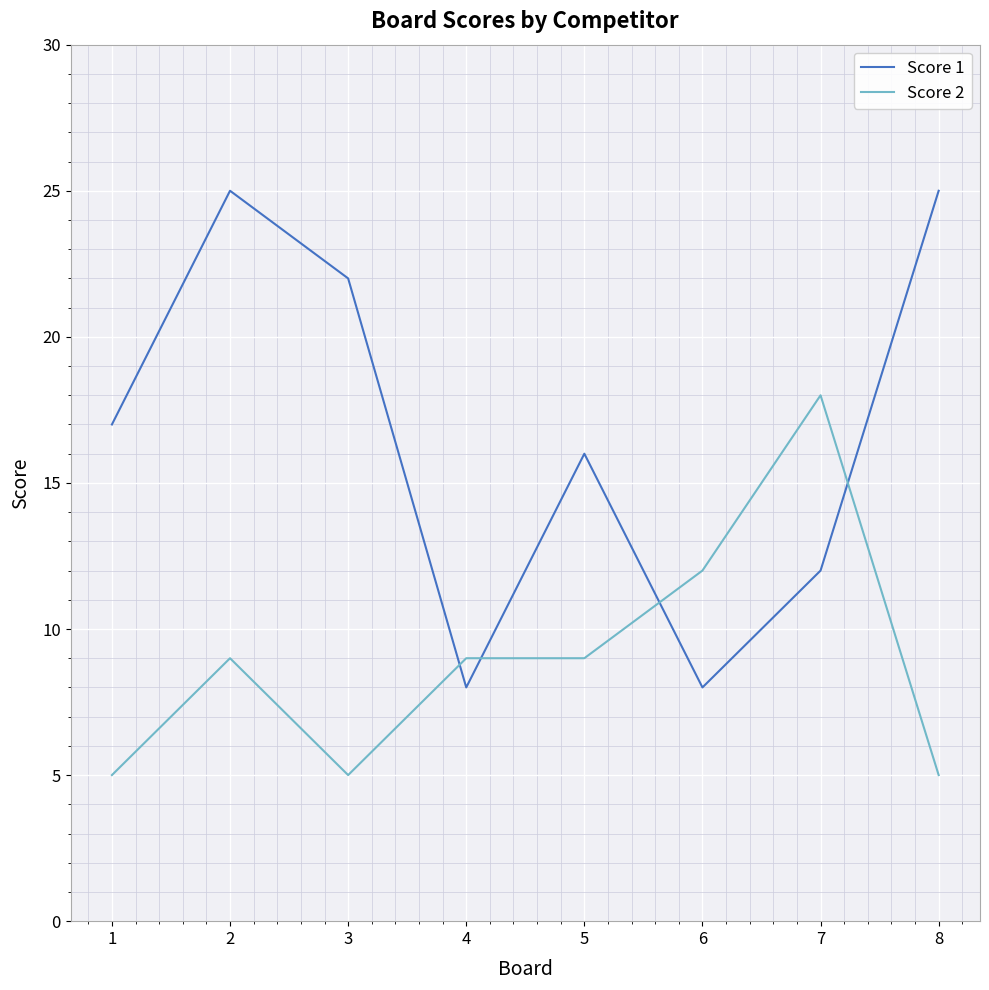

Where is Score 1 nearest to the value 16?

5